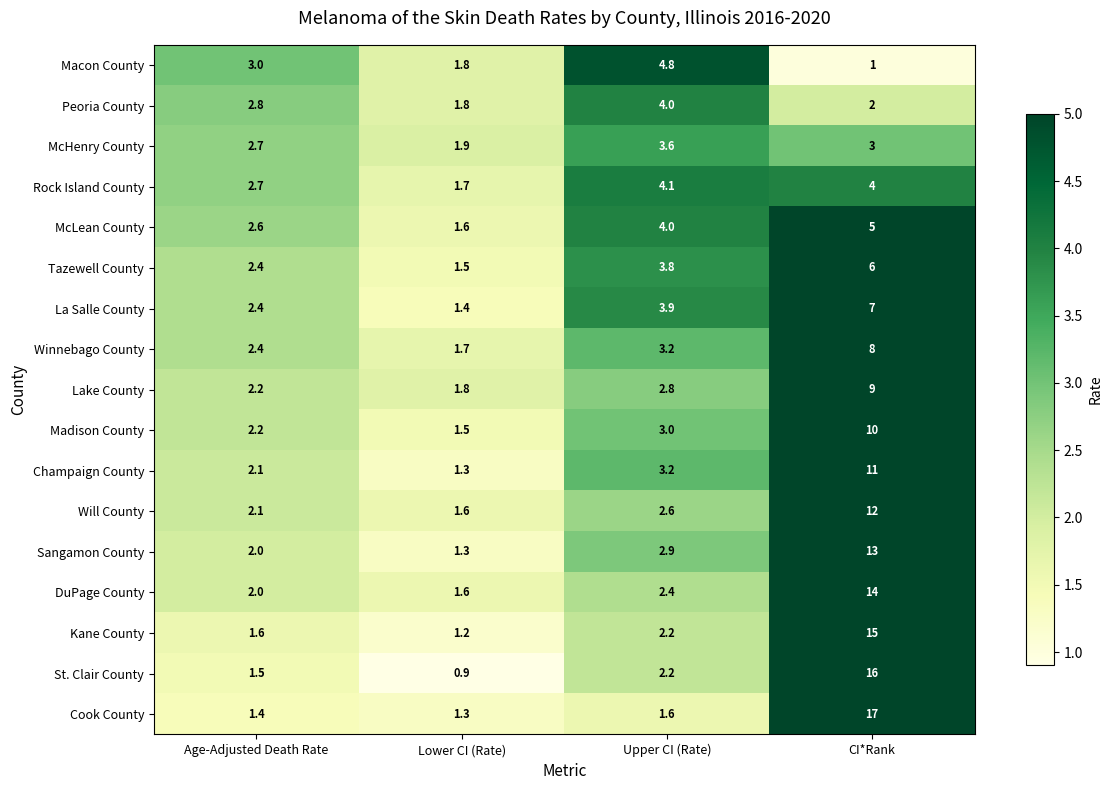

Read the Sangamon County value at Age-Adjusted Death Rate.

2.0